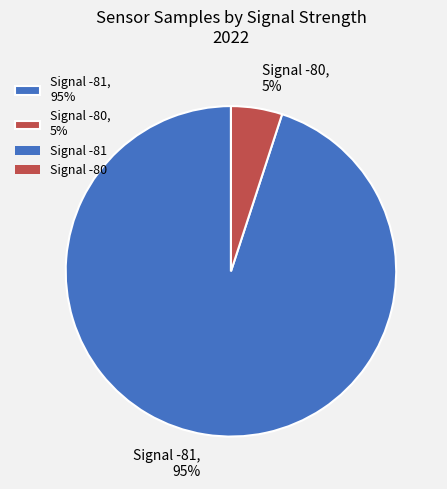

How many slices are in this pie chart?

2